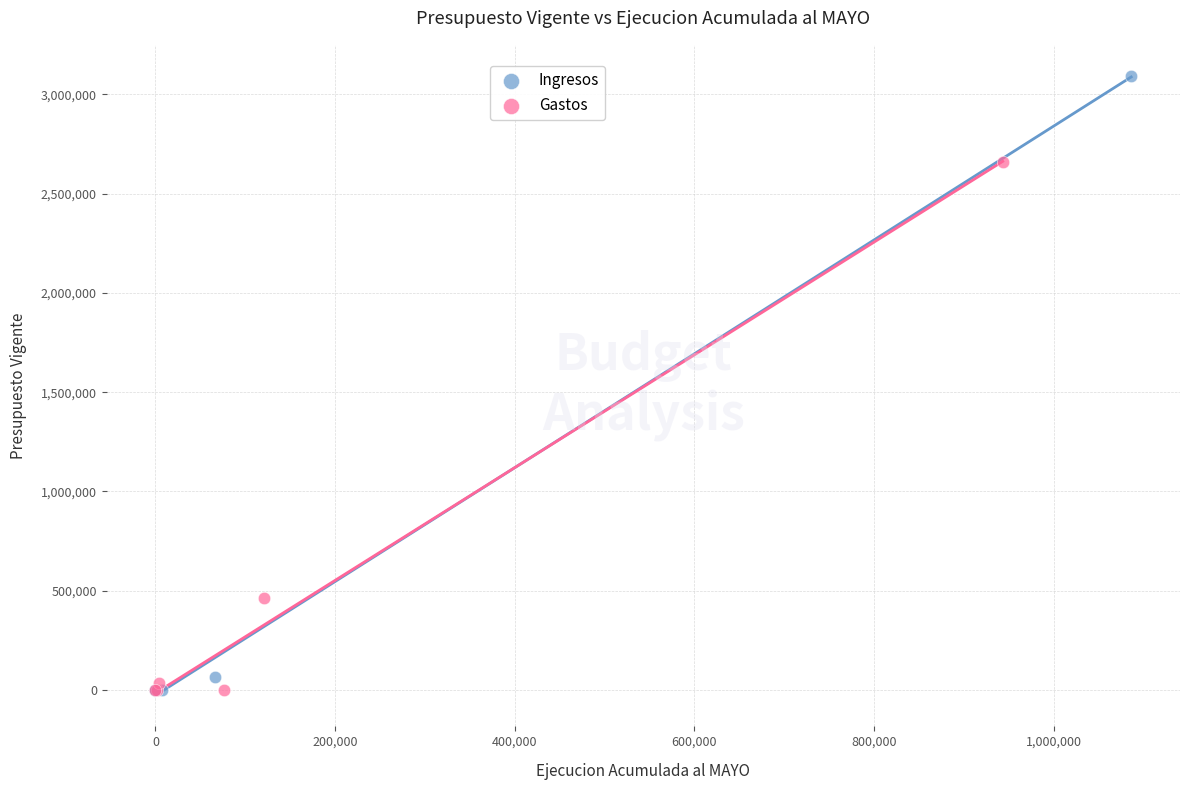

Which series has the widest spread of Y values?

Ingresos